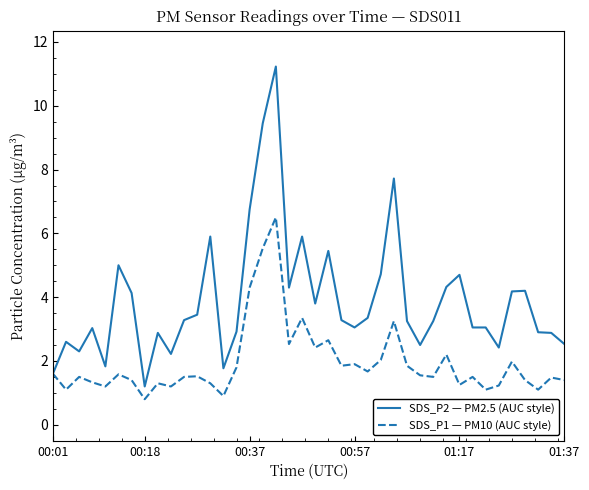

Which series has the widest spread of values?

SDS_P2 — PM2.5 (AUC style)